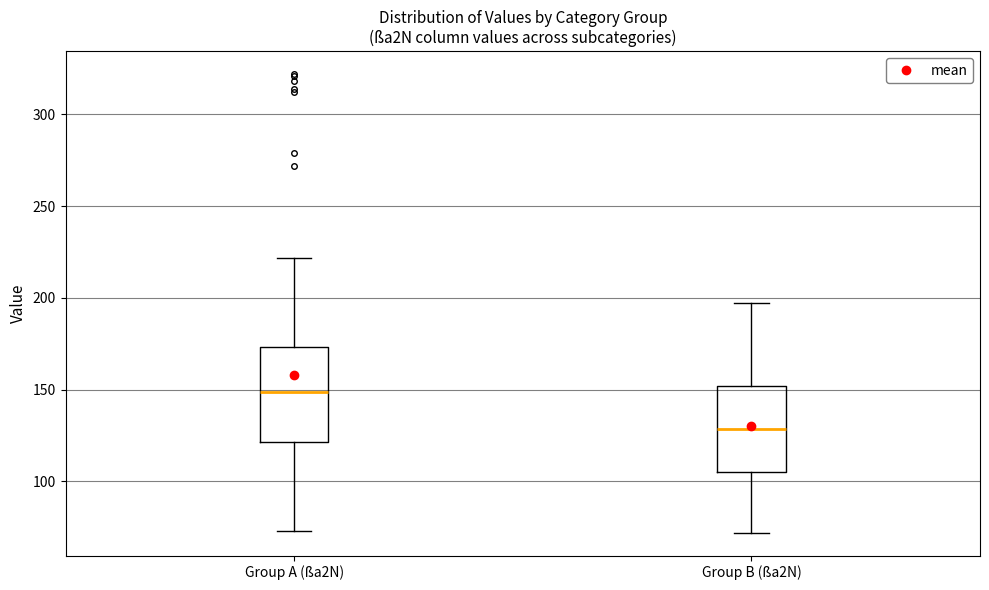

Which box has the highest median line?

Group A (ßa2N)